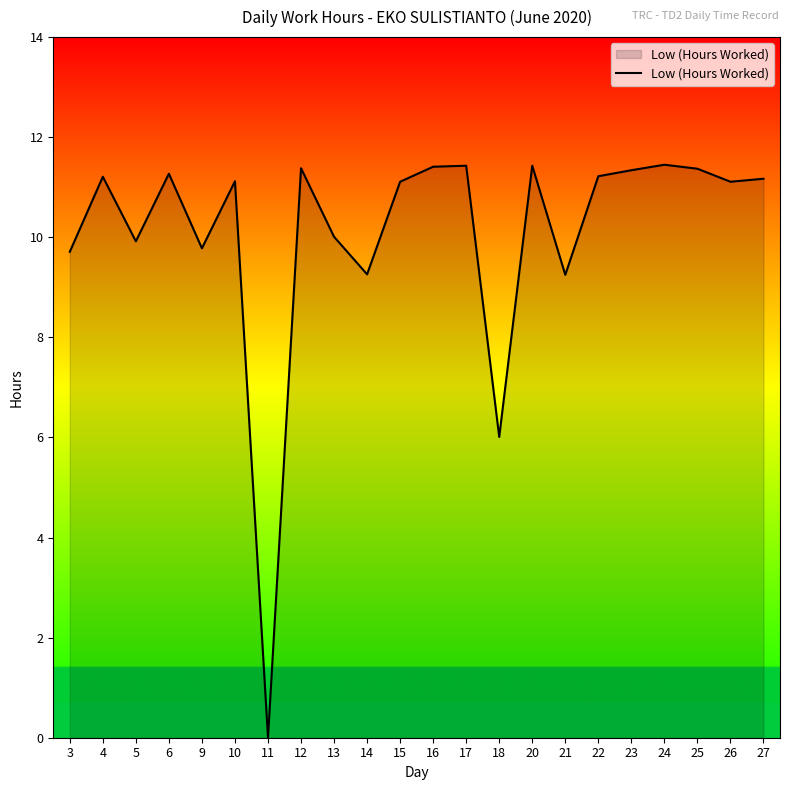

How many values are below 11?

8